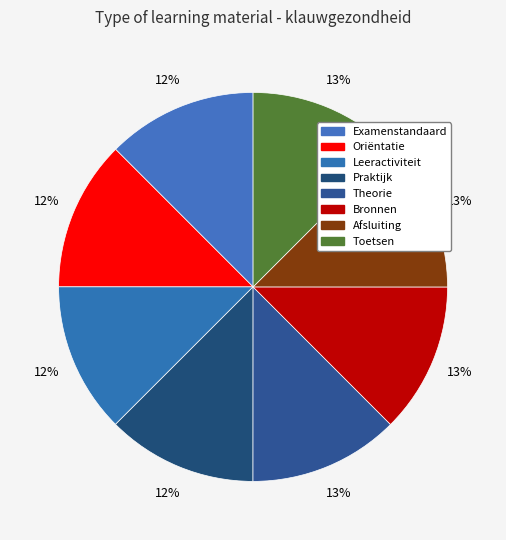

Which has a higher value, Leeractiviteit or Toetsen?

Toetsen